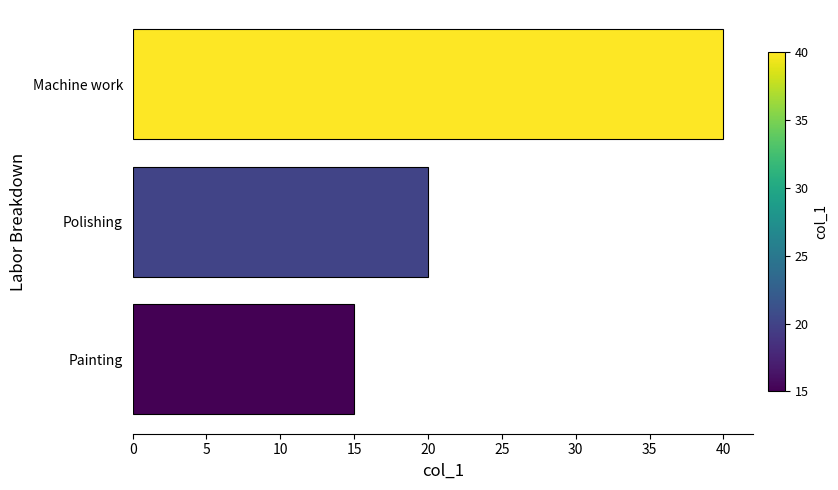

Reading top to bottom, transcribe all the data shown in this chart.

40	20	15